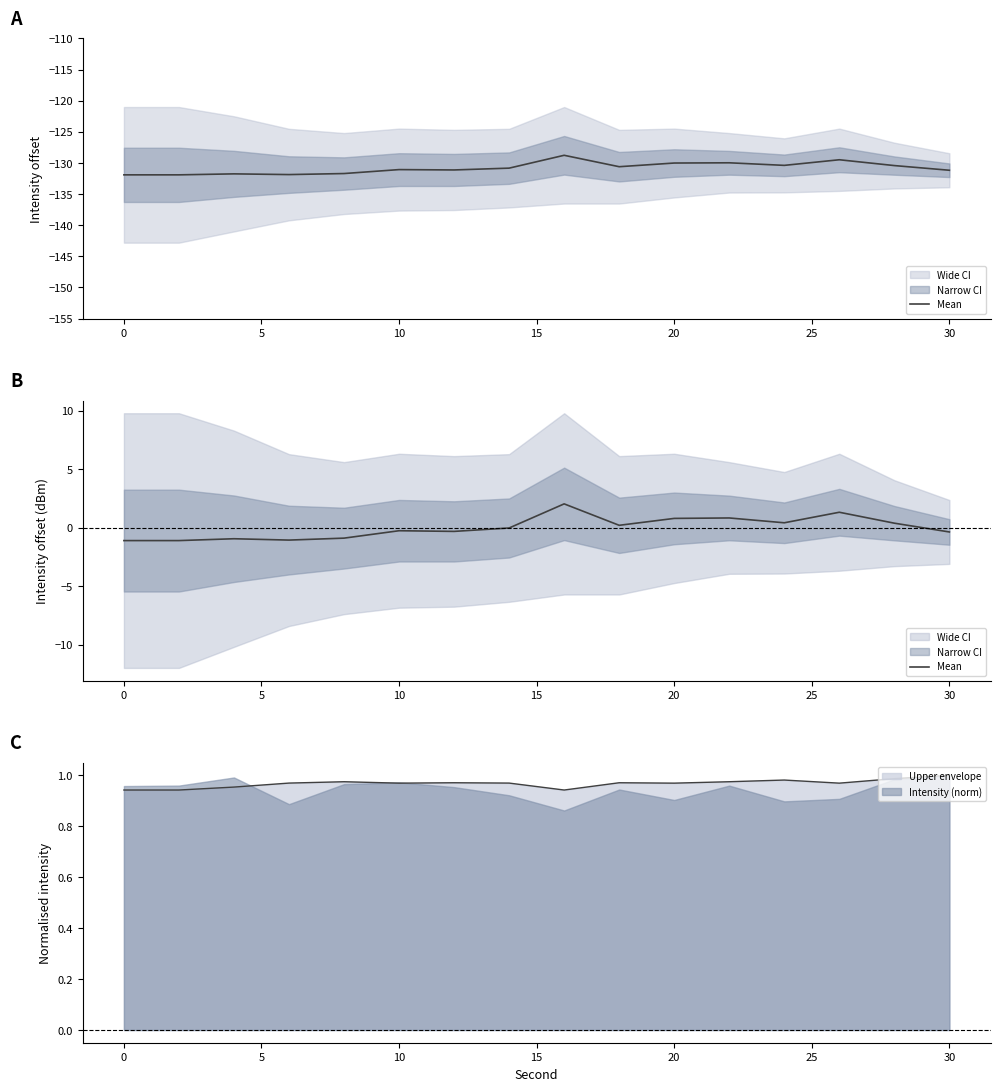

The Intensity (norm) series shows 0.3 at 20. True or false?

False